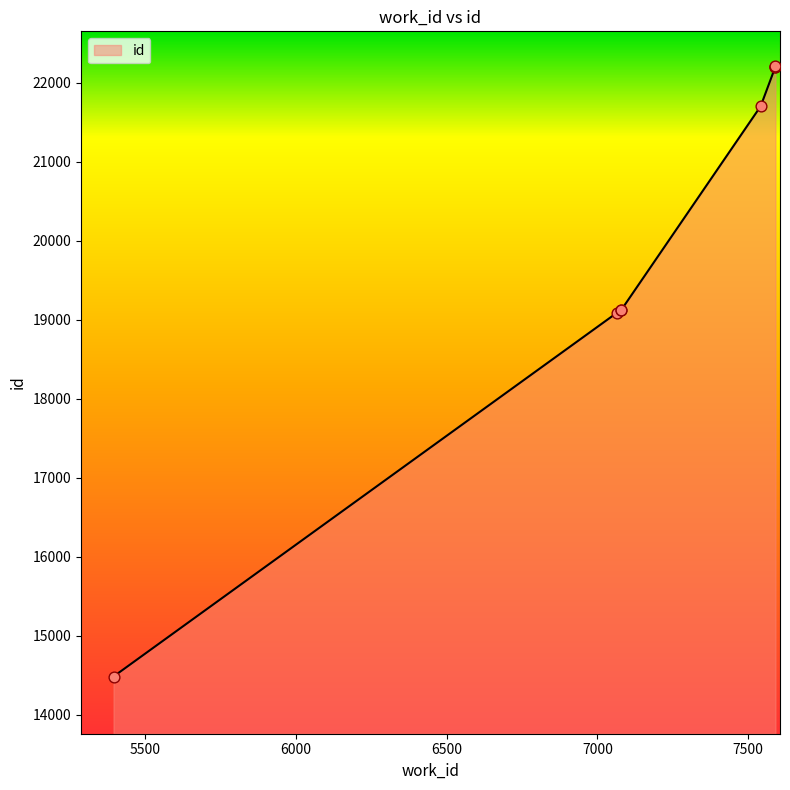

What is the change in value from 5394 to 7542?

+7218